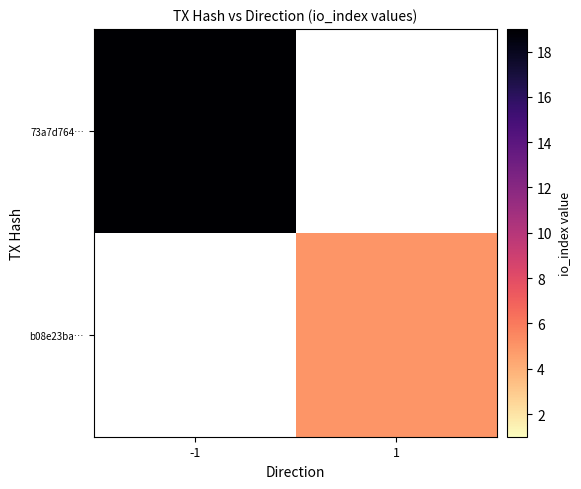

True or false: b08e23ba… has a value of 5.0 at 1.

True